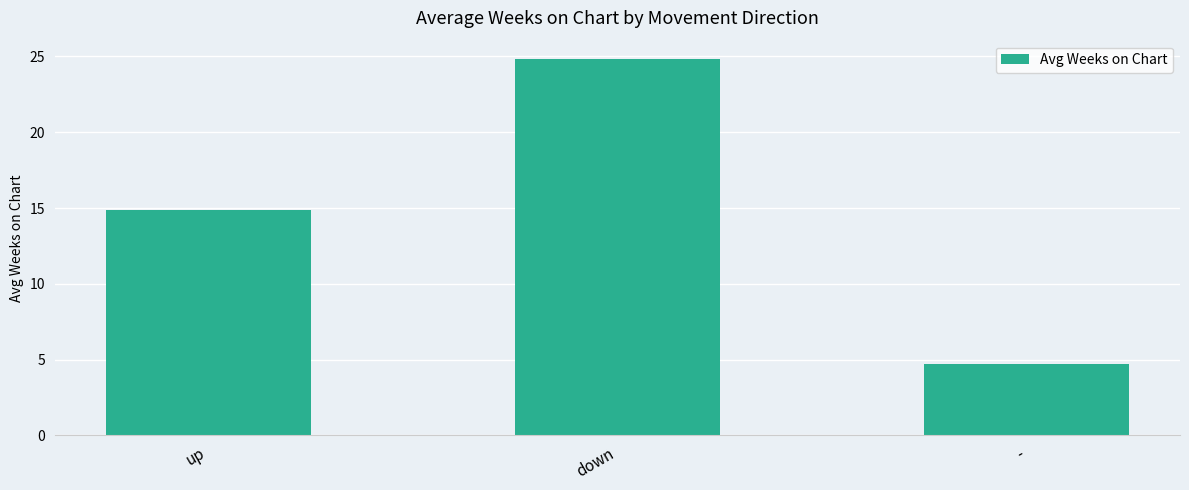

Is it true that the value at up is 5.7?

False